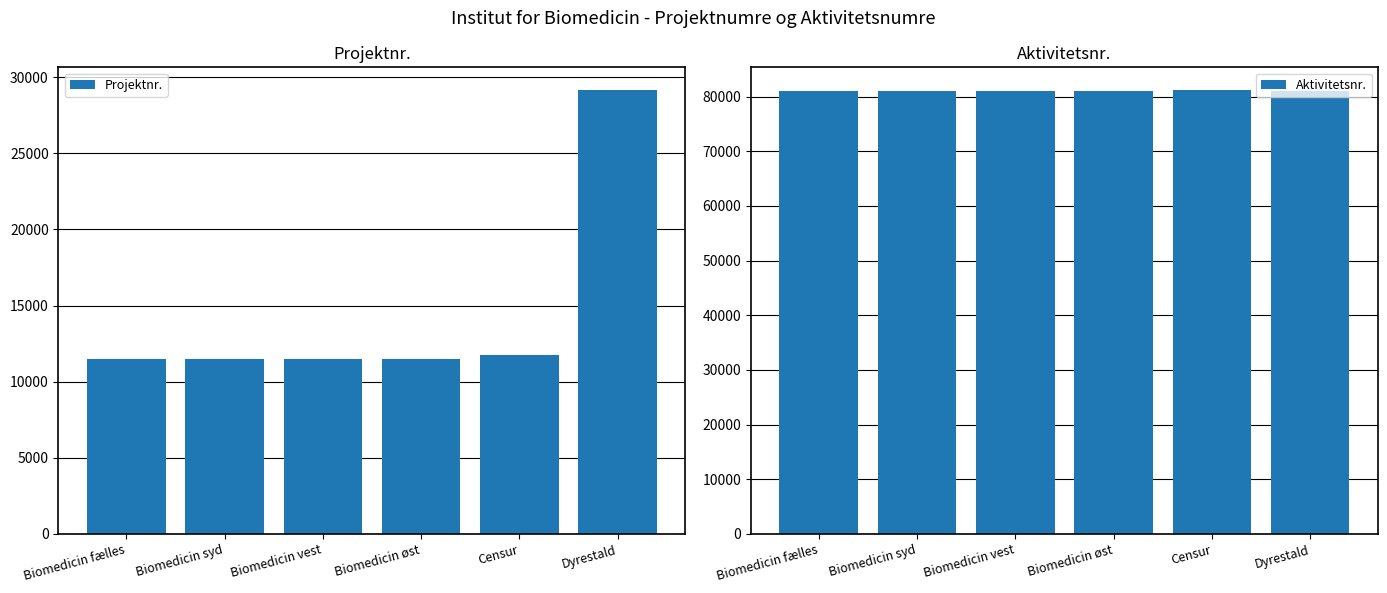

Are the bars grouped side by side (vs. stacked)?

Yes